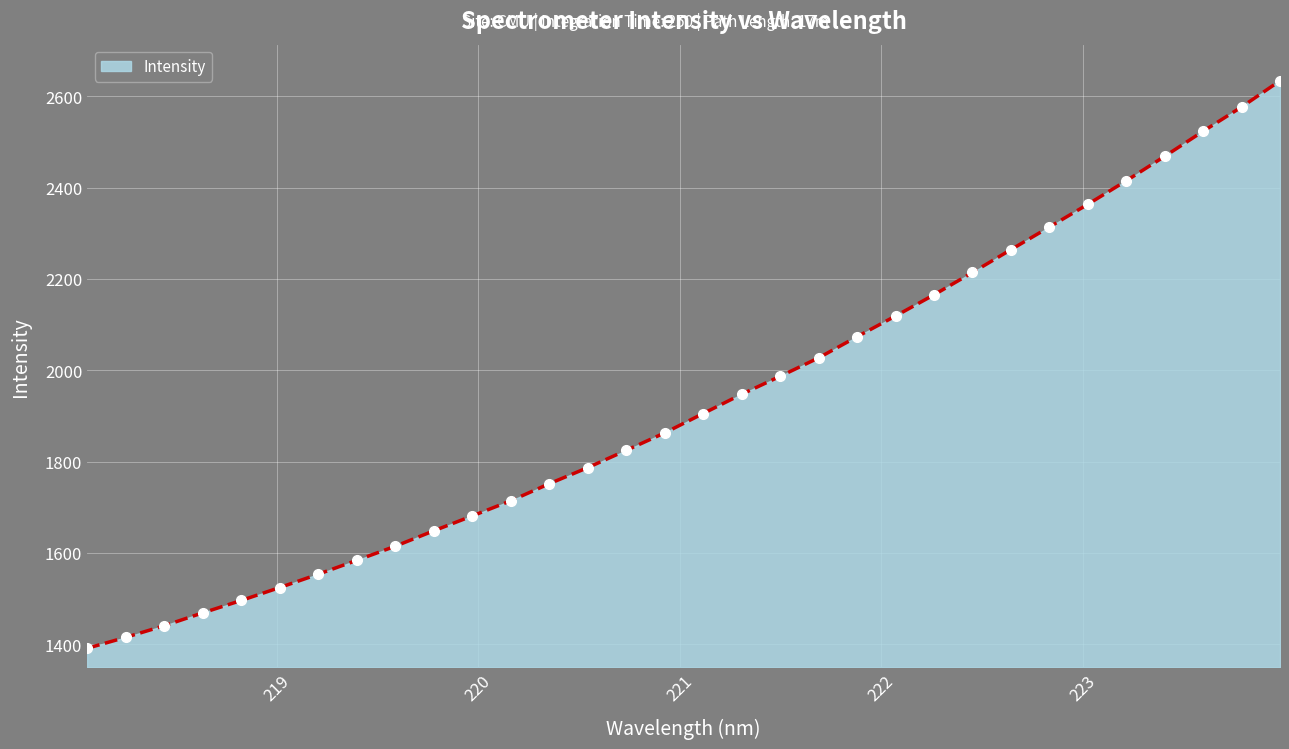

What is the value of the 19th point from the left?

1986.8